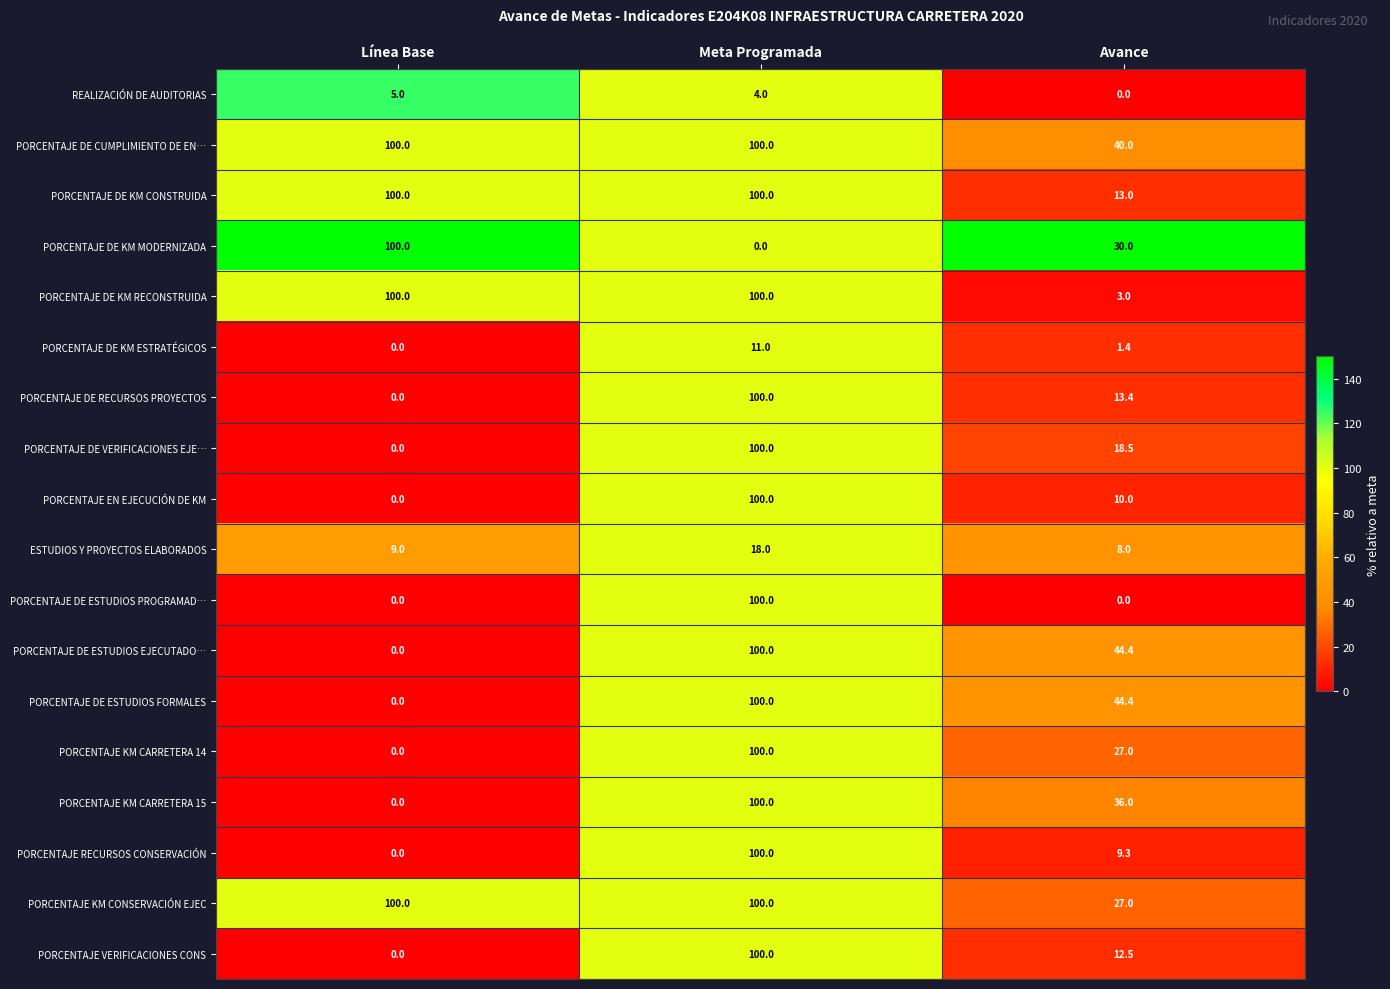

At which category is the sum across all series the highest?

Meta Programada